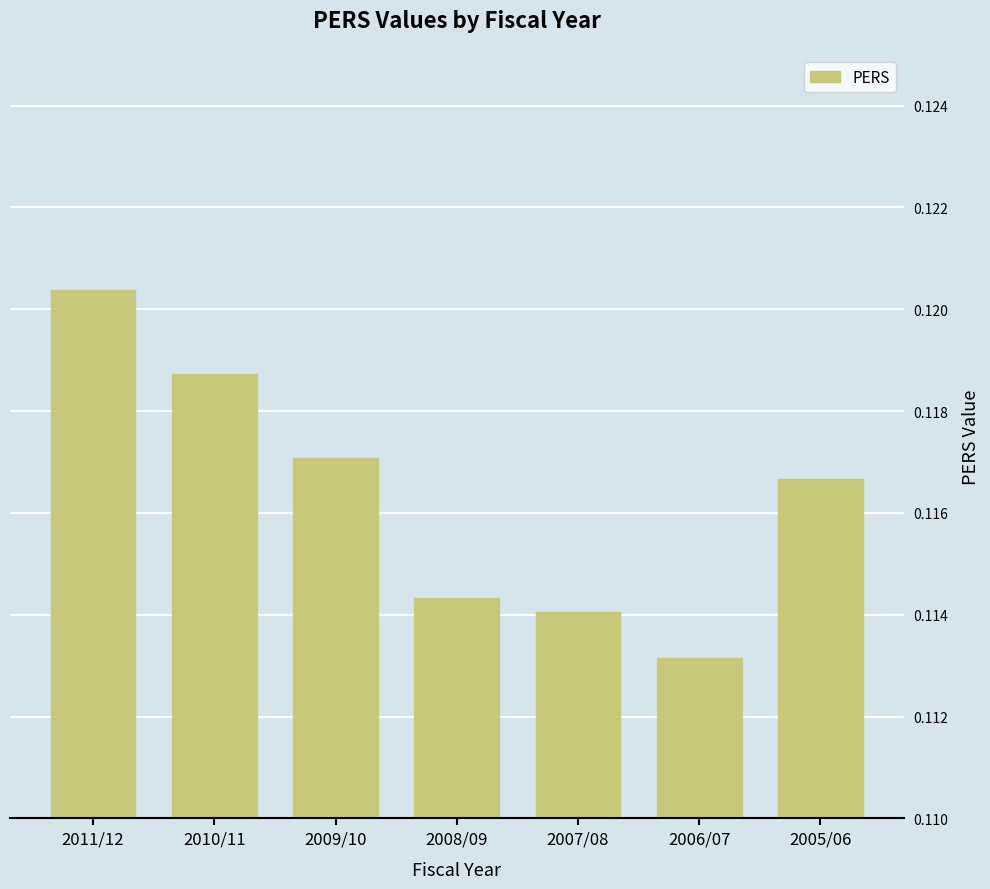

Which label corresponds to the smallest value in the chart?

2006/07